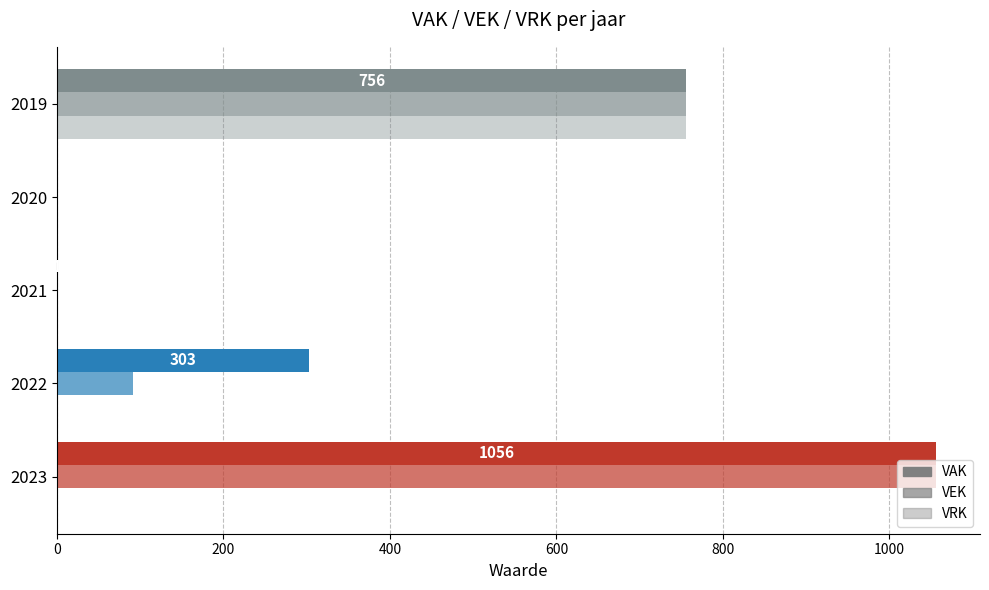

Count the number of data series in this chart.

3